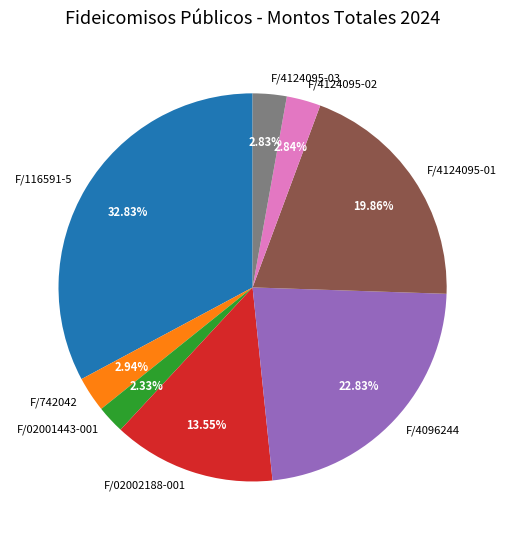

How many segments does this pie chart have?

8